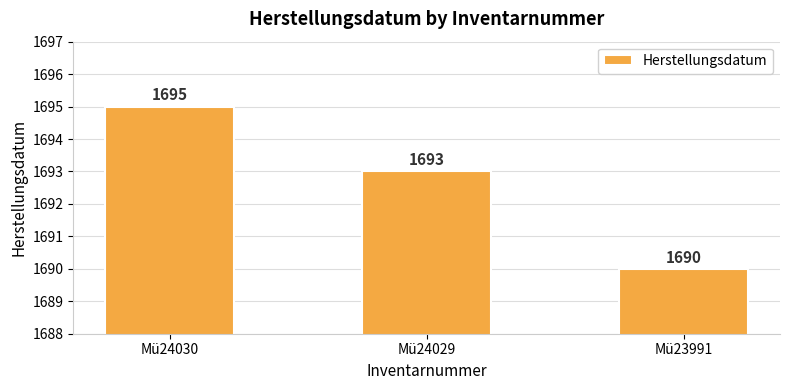

Count the number of categories in the chart.

3